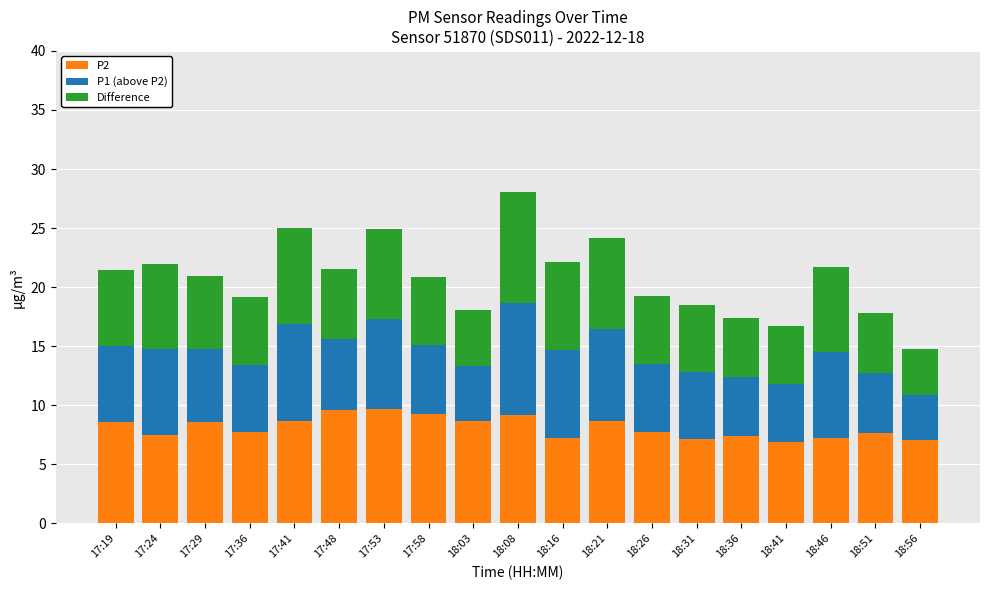

At which category is the sum across all series the highest?

18:08